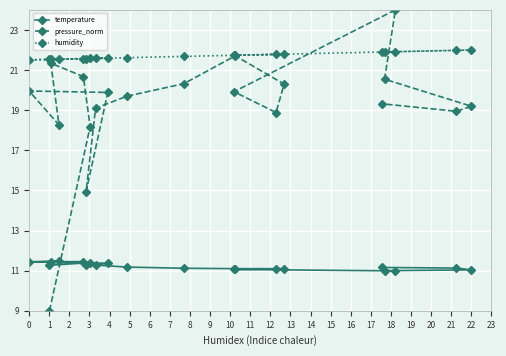

What is the smallest value displayed?

9.0